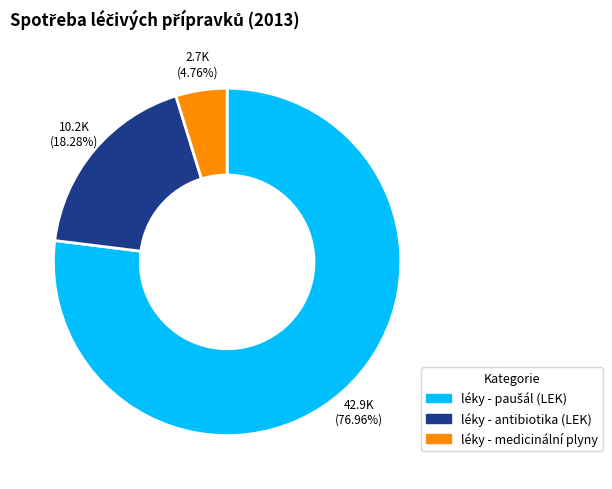

What percentage is the léky - antibiotika (LEK) slice, to the nearest percent?

18%